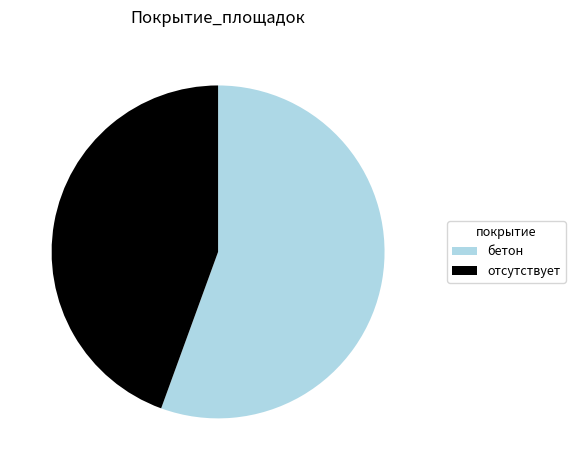

Combined, do бетон and отсутствует account for over 50%?

Yes